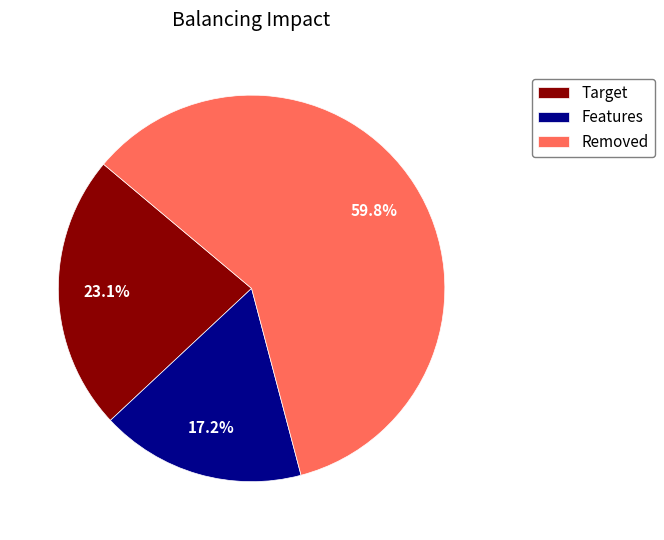

Rank the categories by value from lowest to highest.

Features, Target, Removed